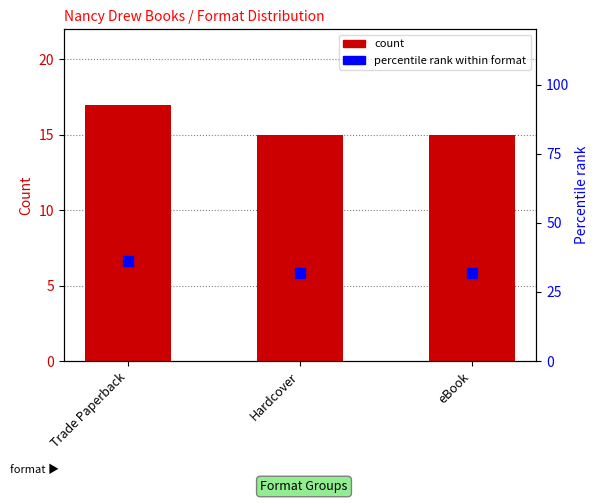

What is the total value across all series at Hardcover?

46.9